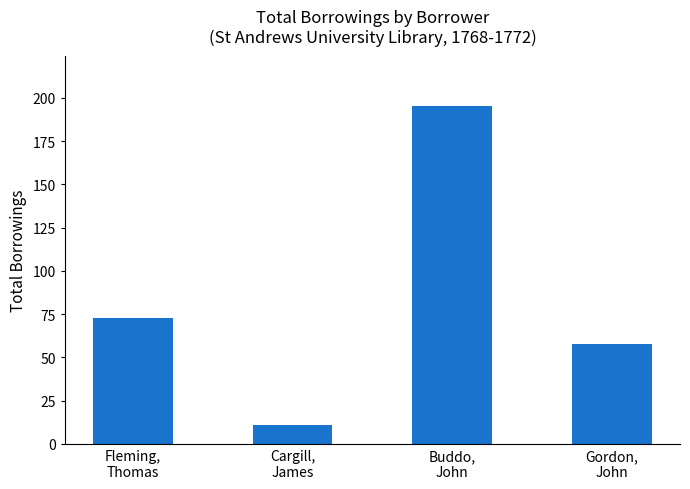

Which label corresponds to the largest value in the chart?

Buddo,
John